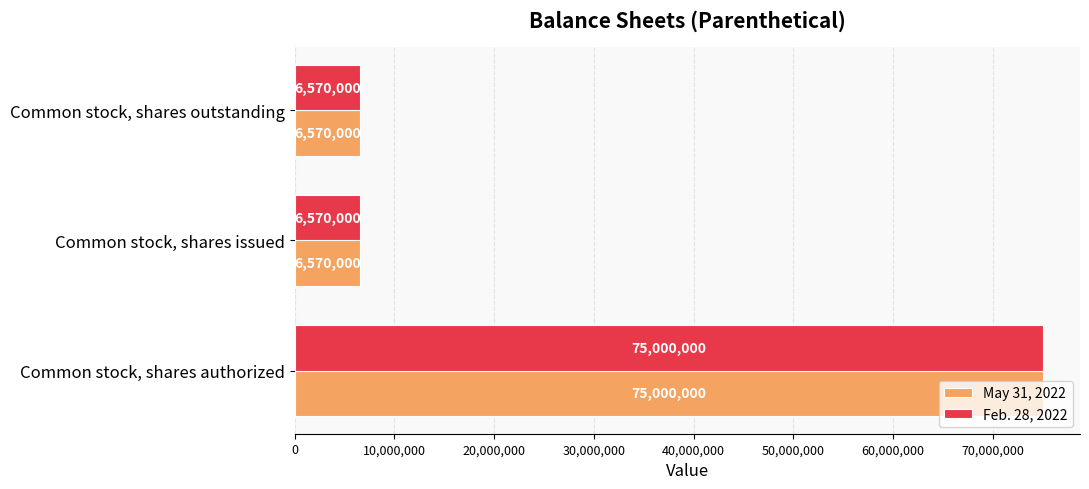

What is the maximum value for Feb. 28, 2022?

75000000